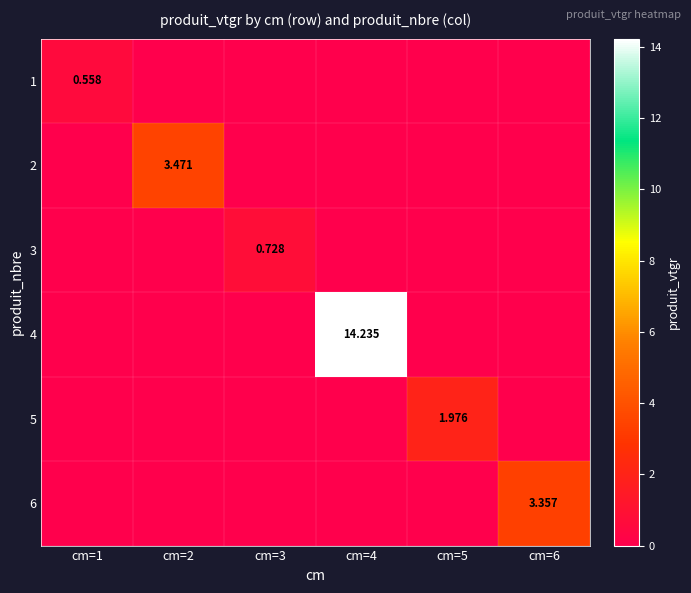

Which series has the largest total across all categories?

4